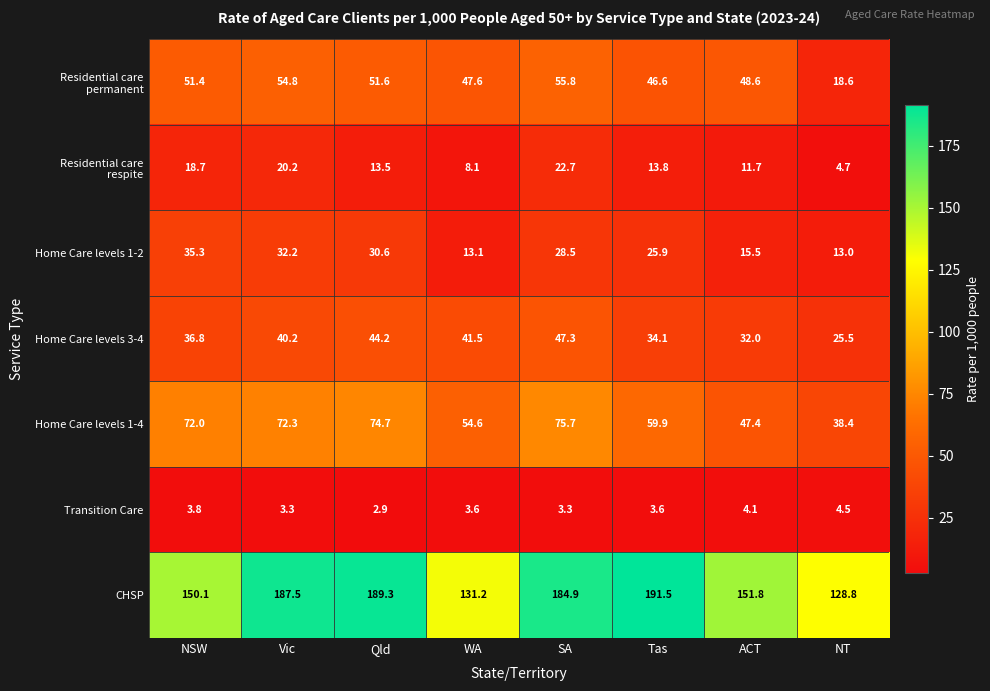

The Home Care levels 3-4 series shows 53.4 at ACT. True or false?

False